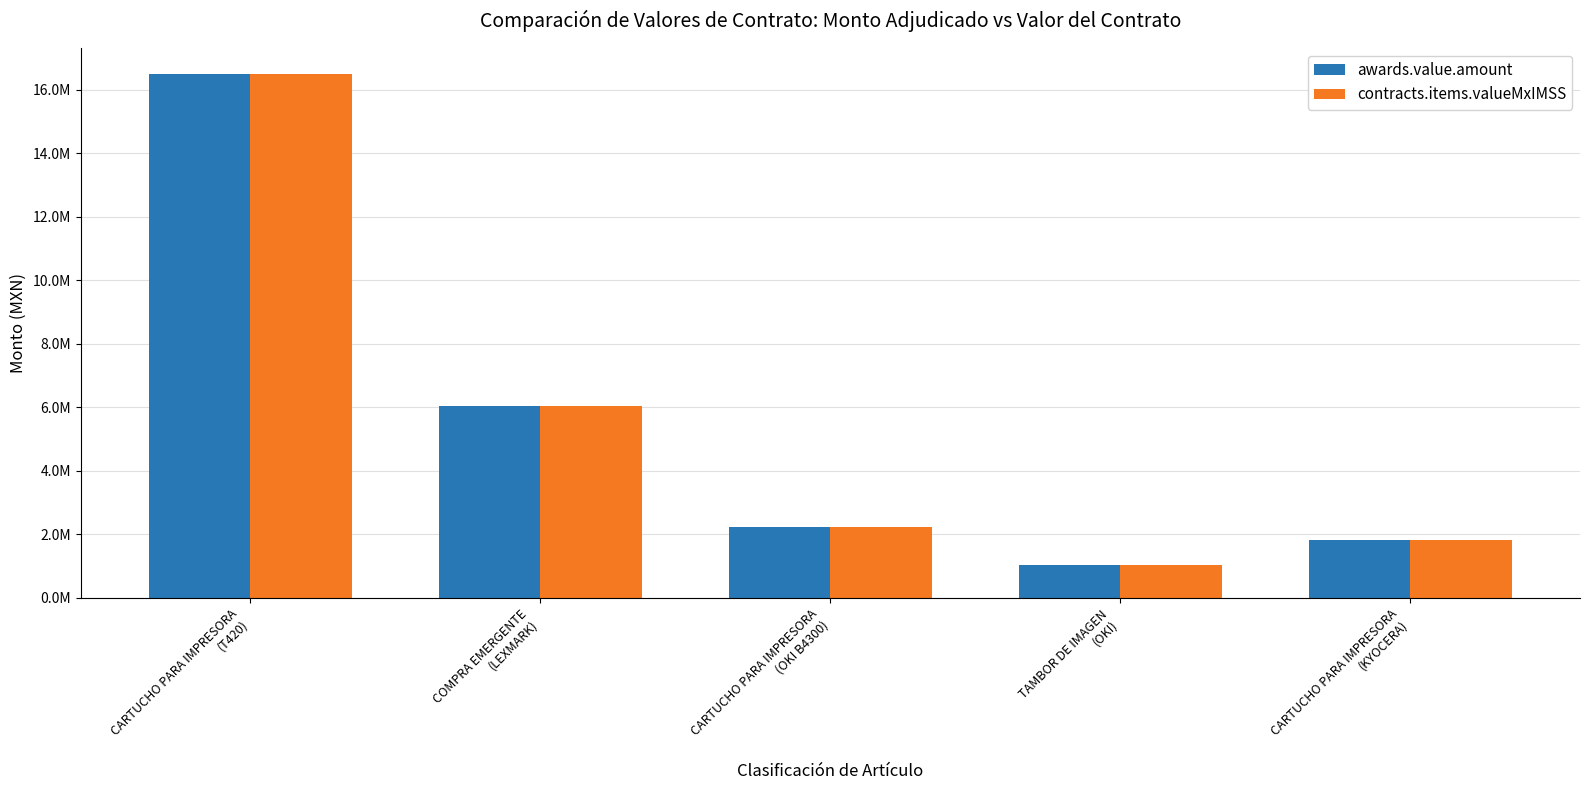

Which series changed the most between CARTUCHO PARA IMPRESORA
(T420) and CARTUCHO PARA IMPRESORA
(KYOCERA)?

awards.value.amount